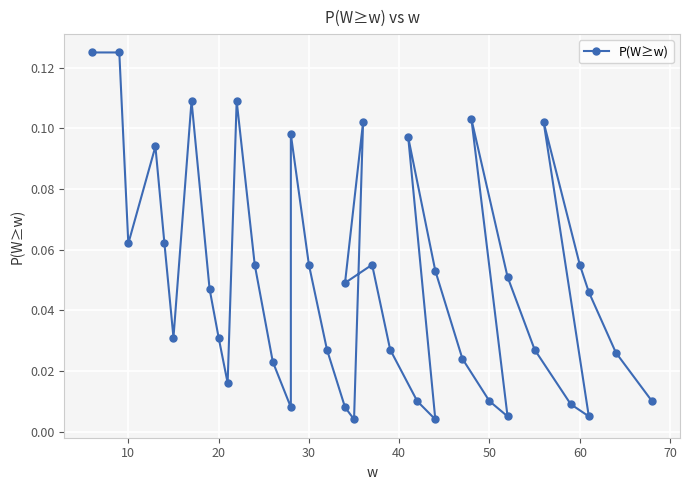

How many lines are shown in the chart?

1